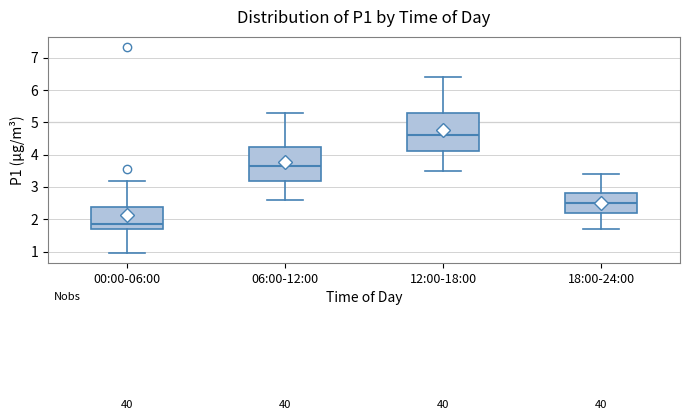

Reading left to right, read every box against the y-axis: the position of its median line, the range the box covers, and the ends of its whiskers. The values are not printed on the chart, so give them approximately, as read against the axis.

00:00-06:00: median 1.9, box 1.7 to 2.4, whiskers 1.0 to 3.2
06:00-12:00: median 3.7, box 3.2 to 4.2, whiskers 2.6 to 5.3
12:00-18:00: median 4.6, box 4.1 to 5.3, whiskers 3.5 to 6.4
18:00-24:00: median 2.5, box 2.2 to 2.8, whiskers 1.7 to 3.4